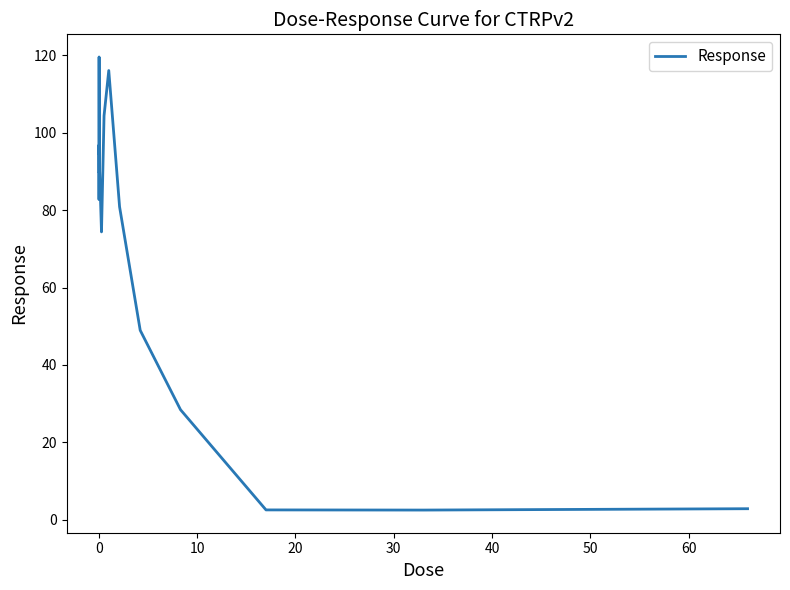

What is the difference between the maximum and minimum values?

117.1